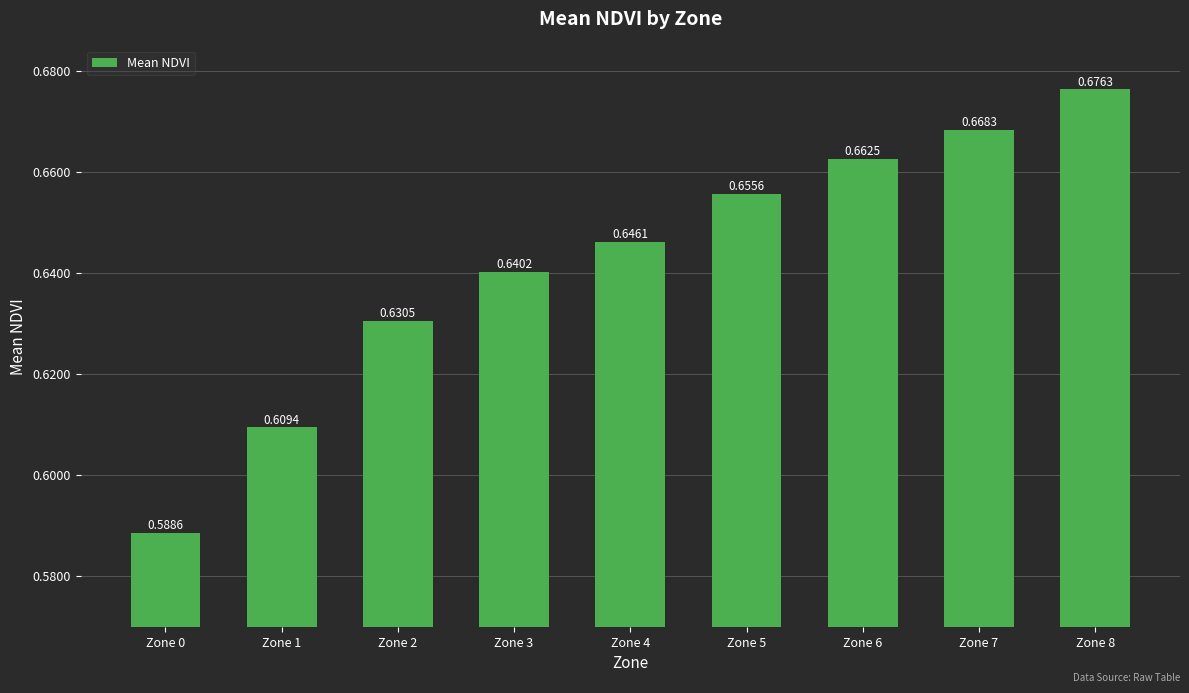

Which has a higher value, Zone 0 or Zone 1?

Zone 1